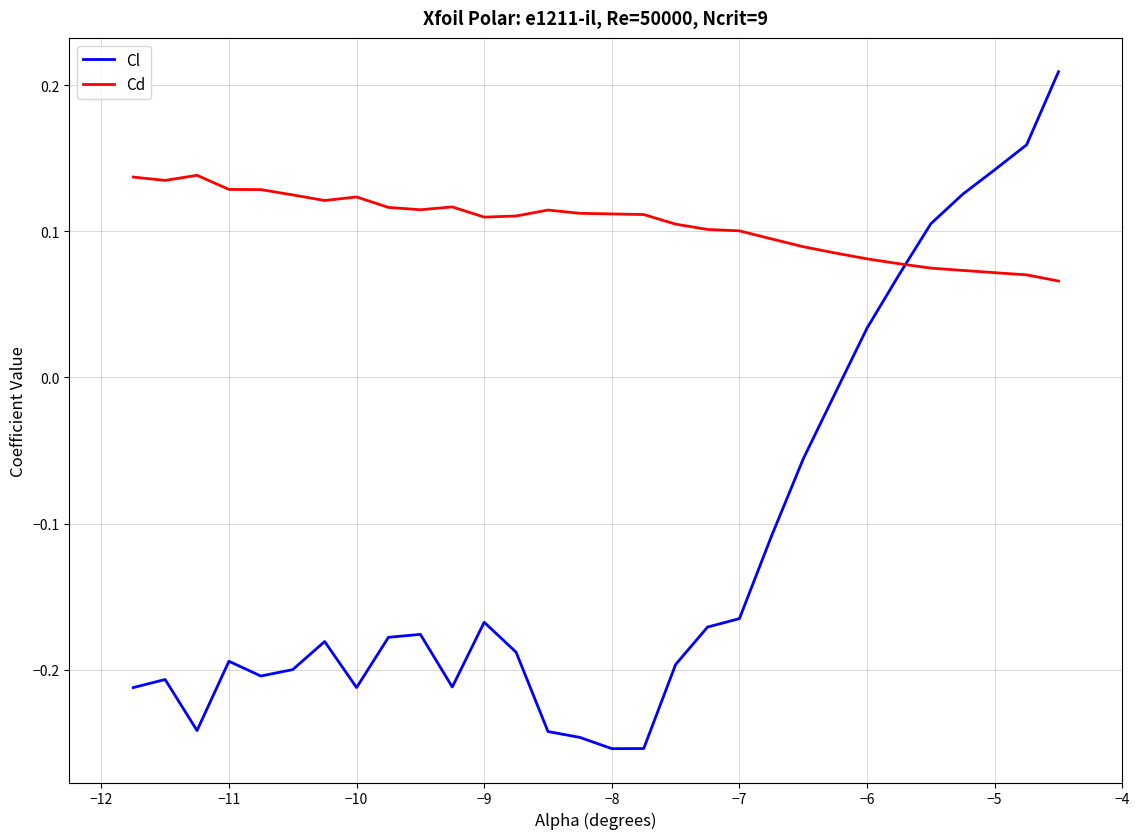

Which series has the widest spread of values?

Cl